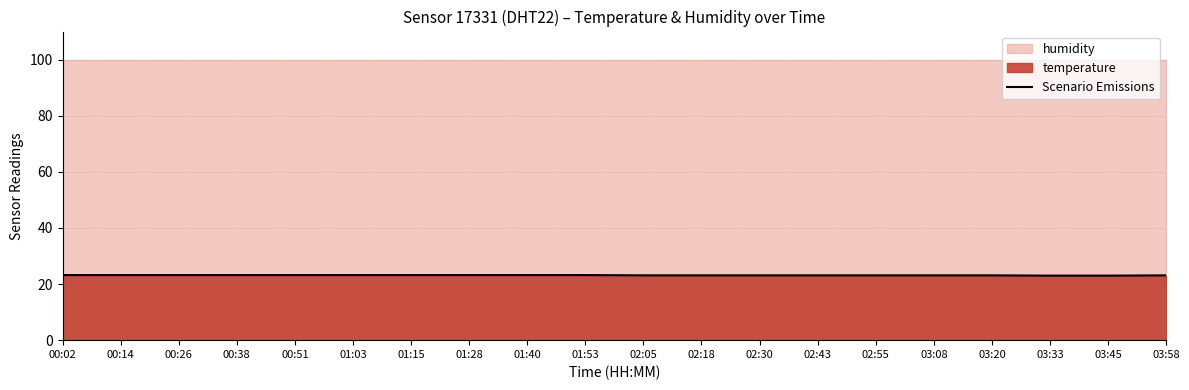

The chart shows a value of 23.1 at 02:18. True or false?

True